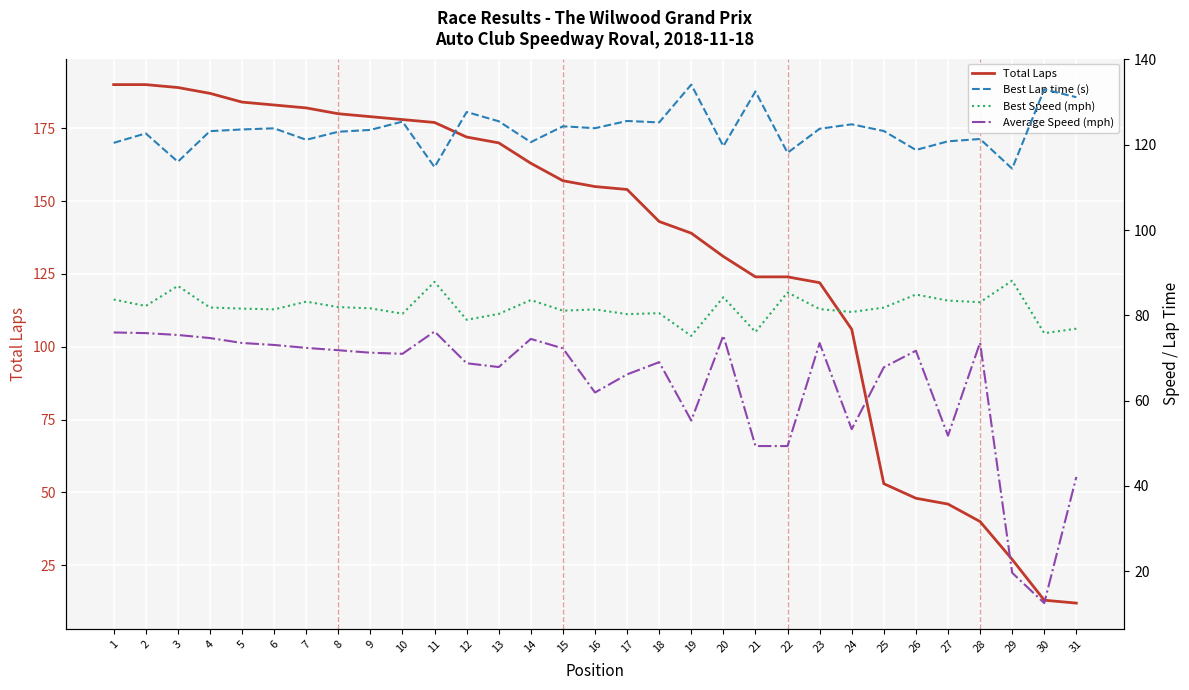

Count the number of data series in this chart.

4